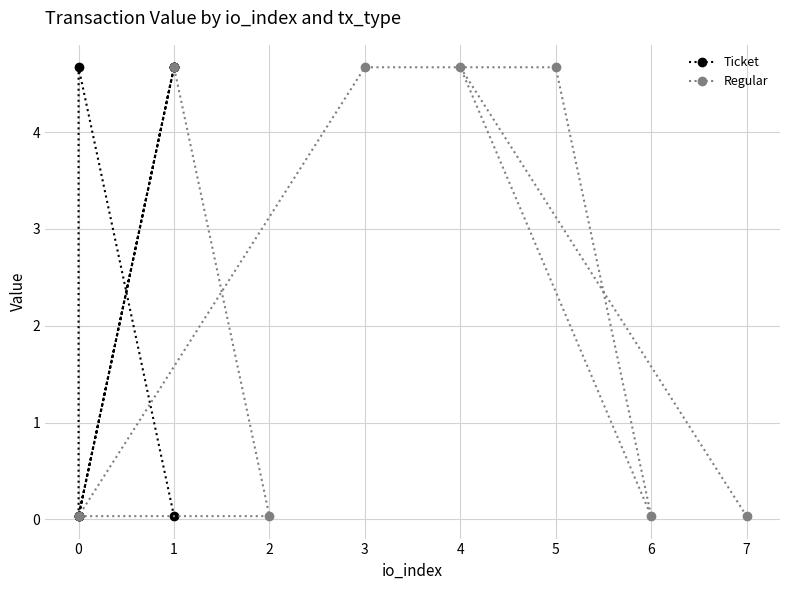

What is the highest value of the Regular series?

4.7